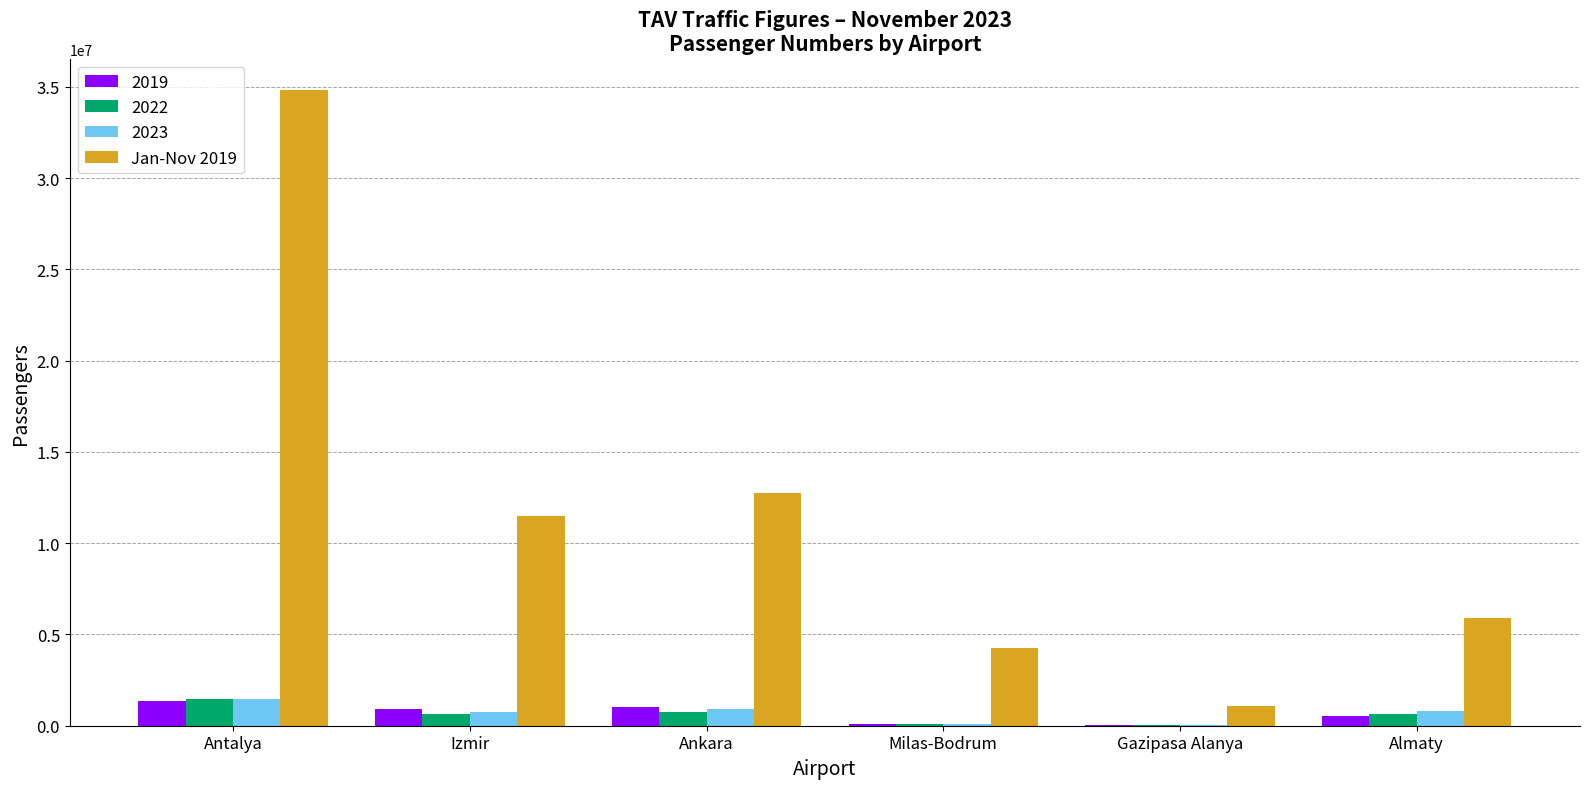

The 2022 series shows 1448809 at Antalya. True or false?

True